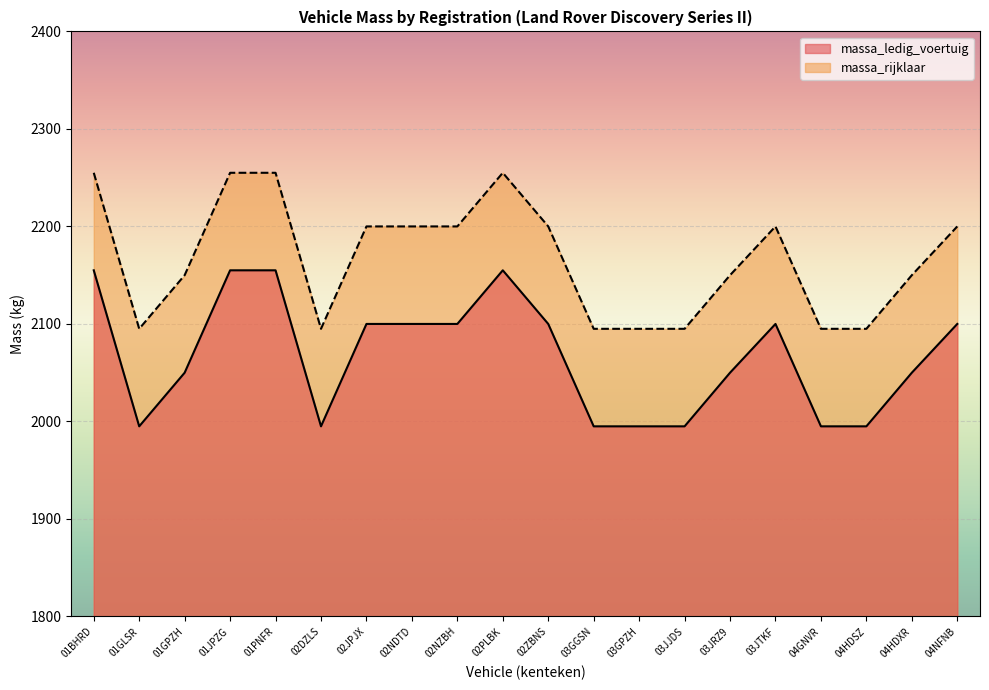

The massa_ledig_voertuig series shows 2155 at 01JPZG. True or false?

True